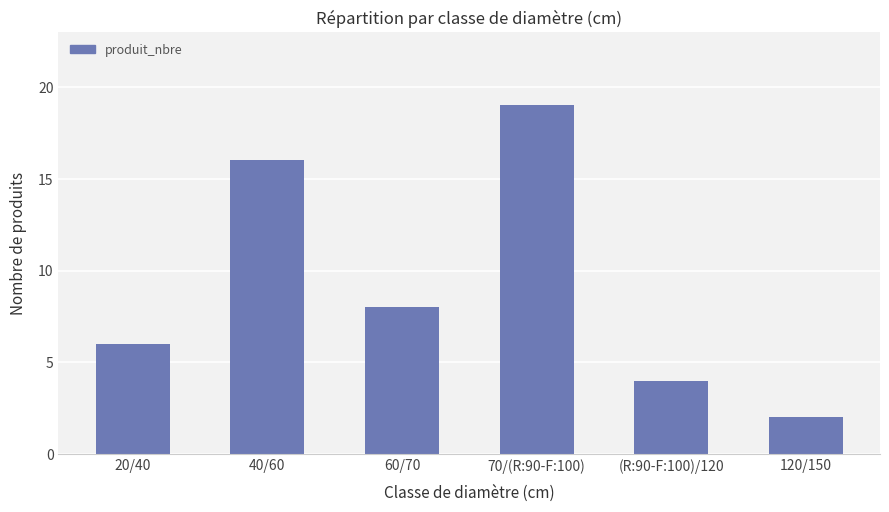

Reading left to right, extract all data points from this chart.

6	16	8	19	4	2